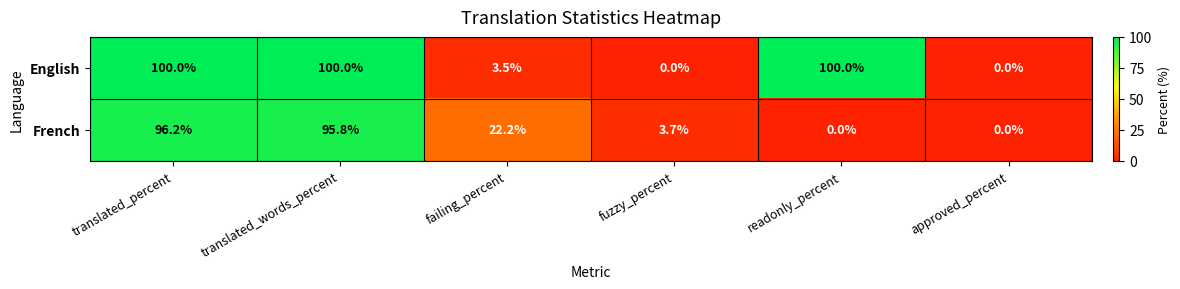

At how many categories does at least one series exceed 94?

3